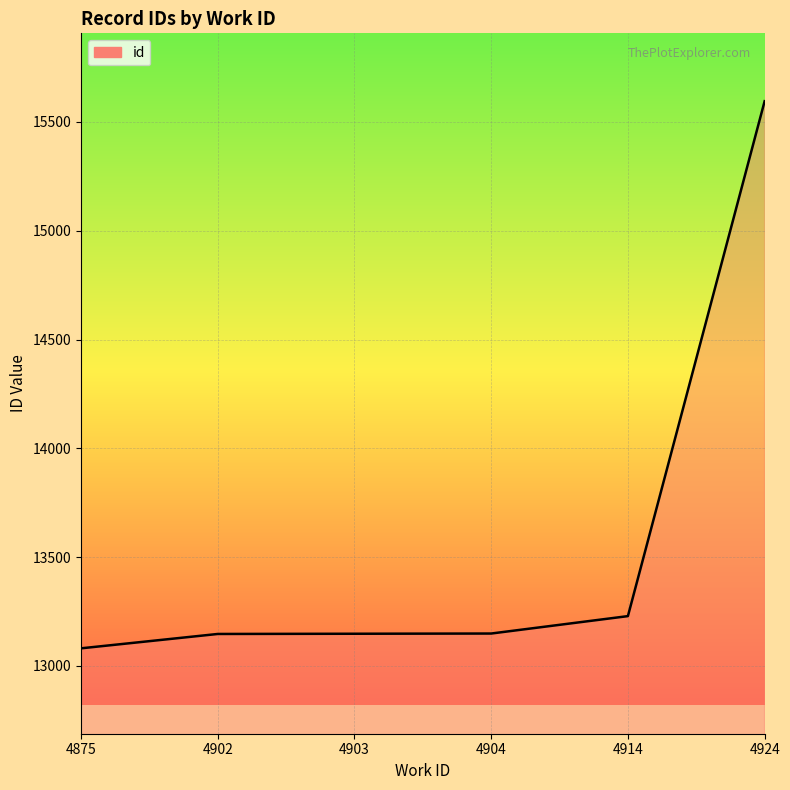

Read the value at 4904.

13149.0